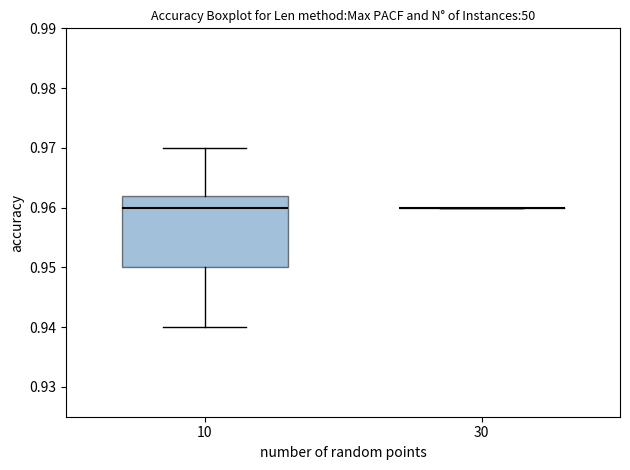

Comparing the boxes themselves (not the whiskers), which one is the tallest?

10